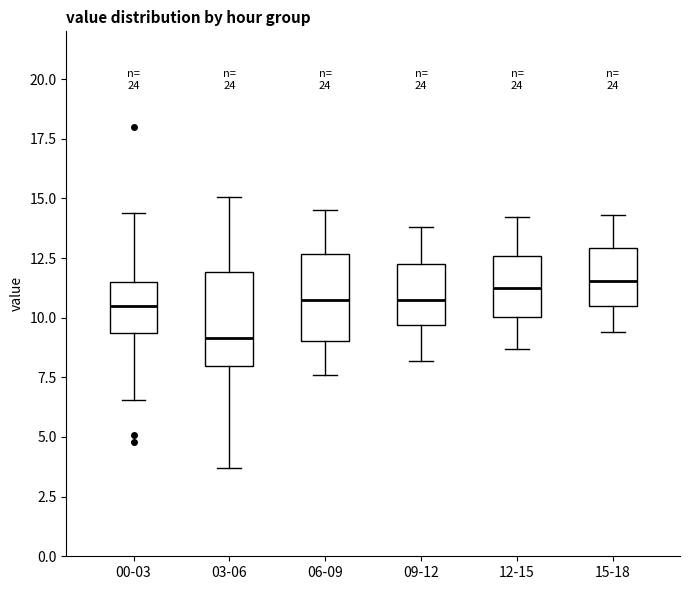

Where is the upper edge of the box for 15-18 on the y-axis? The values are not printed on the chart, so give them approximately, as read against the axis.

13.0